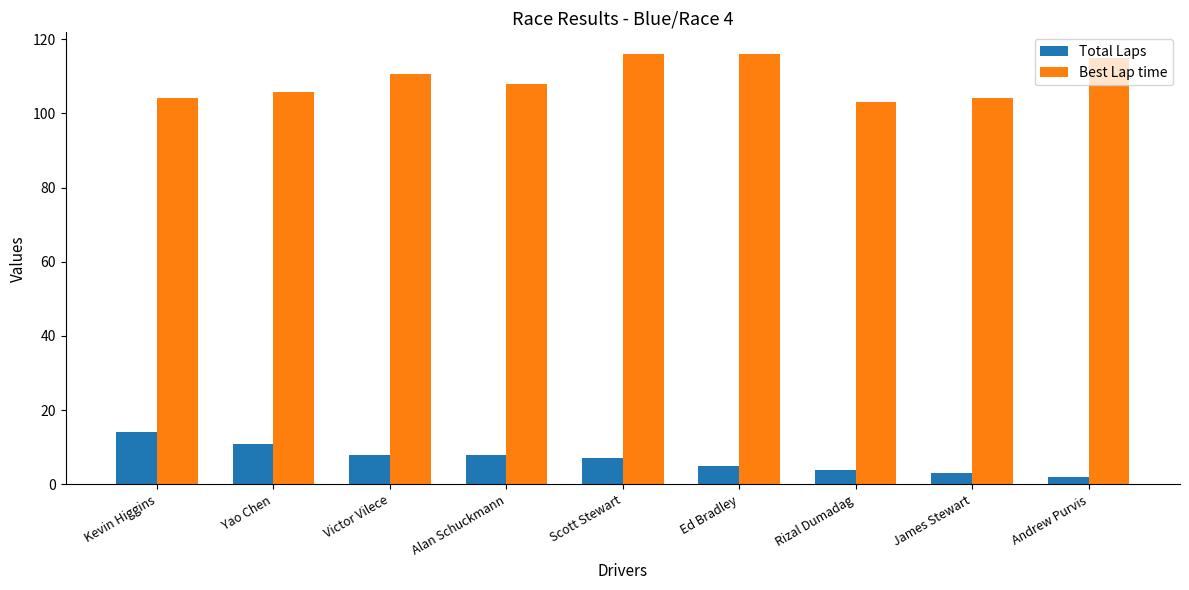

What is the maximum value shown in the chart?

116.1